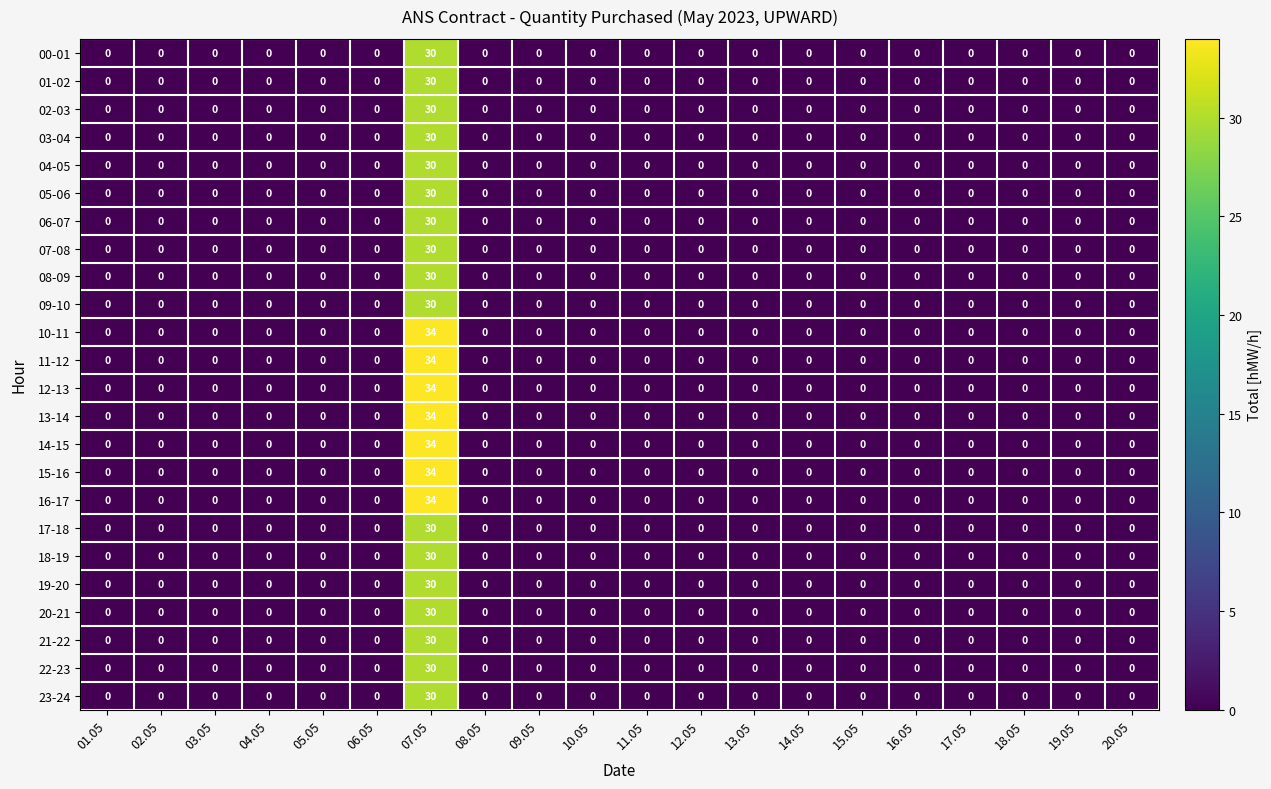

At which category is the sum across all series the highest?

07.05